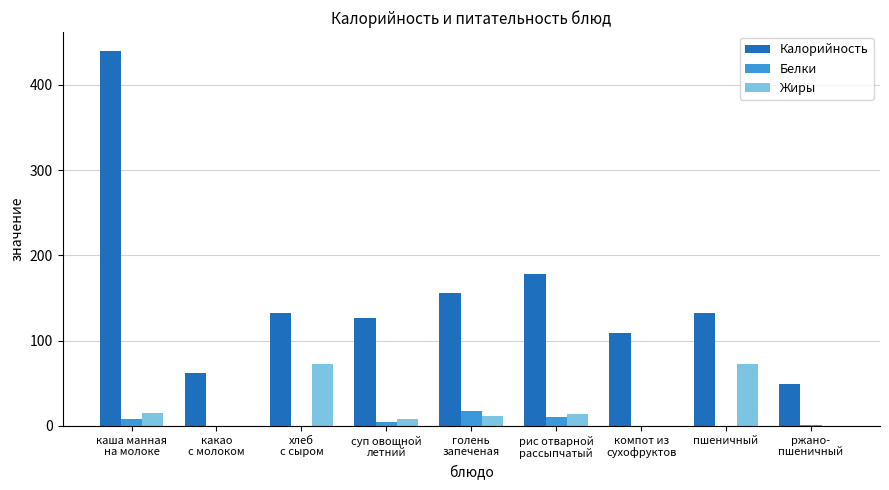

Are the bars horizontal?

No